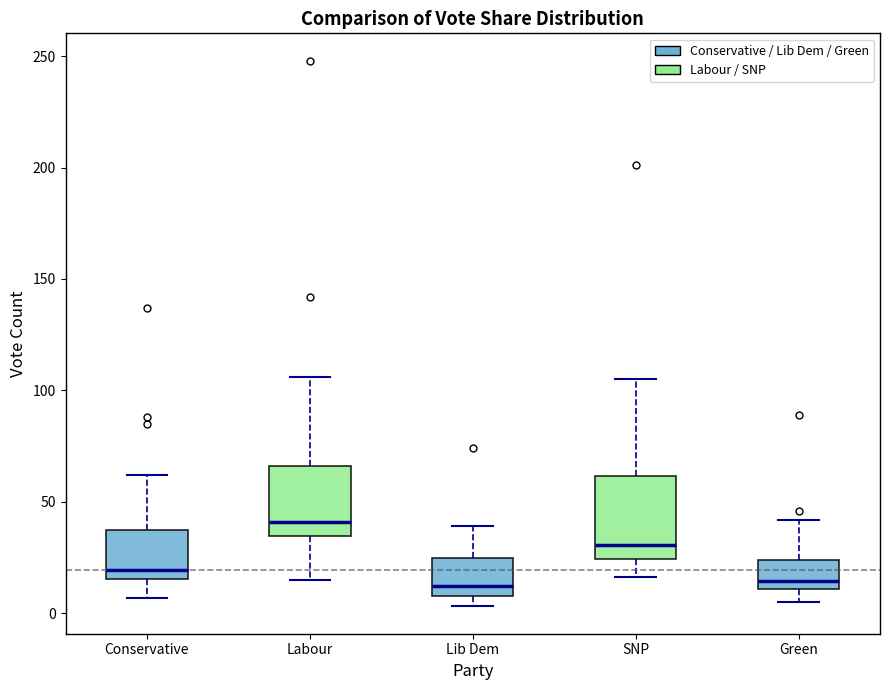

Reading left to right, read every box against the y-axis: the position of its median line, the range the box covers, and the ends of its whiskers. The values are not printed on the chart, so give them approximately, as read against the axis.

Conservative: median 20, box 15 to 40, whiskers 5 to 60
Labour: median 40, box 35 to 65, whiskers 15 to 105
Lib Dem: median 10 (just above the box's lower edge), box 10 to 25, whiskers 5 to 40
SNP: median 30, box 25 to 60, whiskers 15 to 105
Green: median 15, box 10 to 25, whiskers 5 to 40